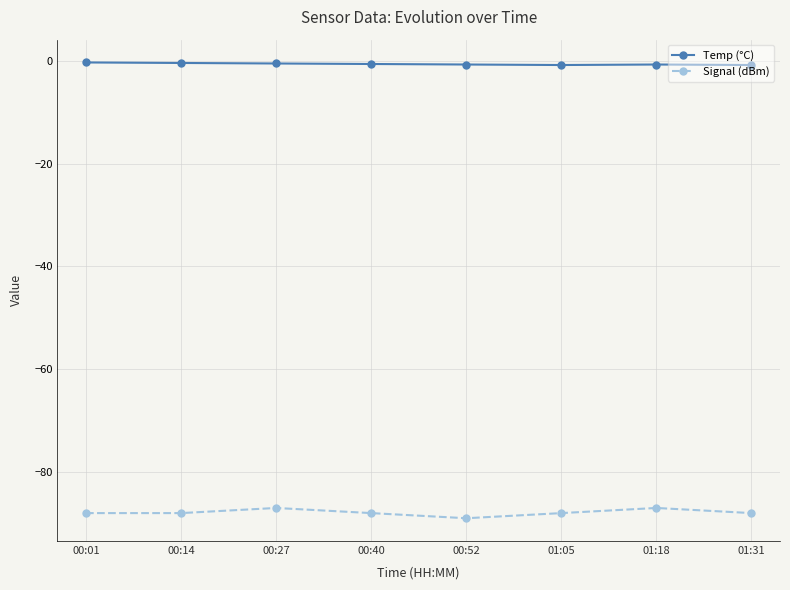

Is this an area chart (filled region under the line)?

No